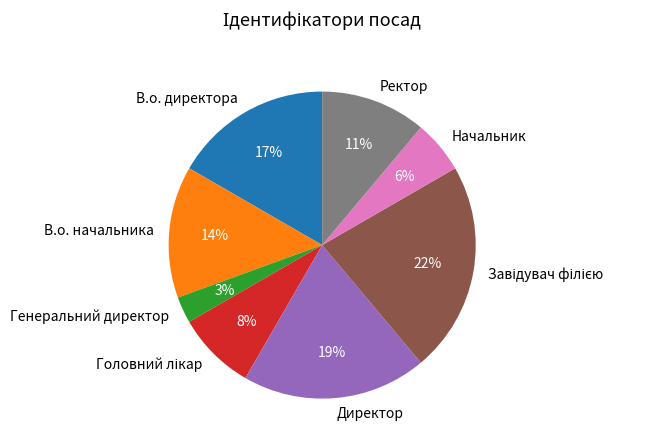

How many slices are in this pie chart?

8